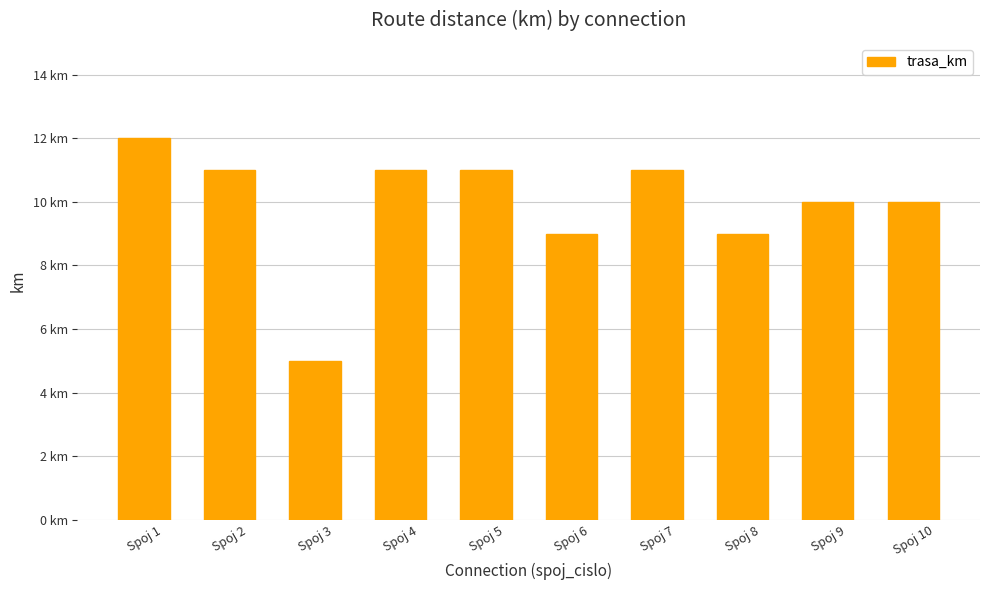

What is the change in value from Spoj 7 to Spoj 10?

-1